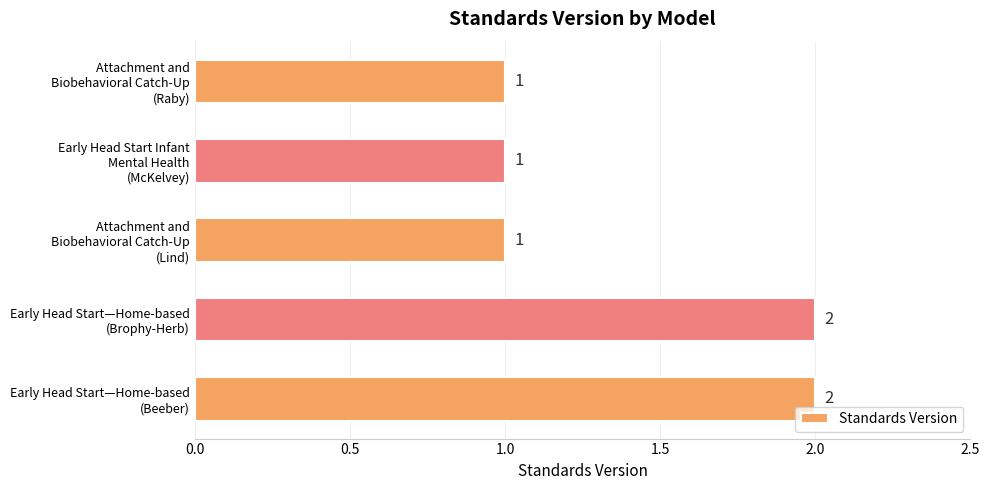

Reading top to bottom, transcribe all the data shown in this chart.

1	1	1	2	2